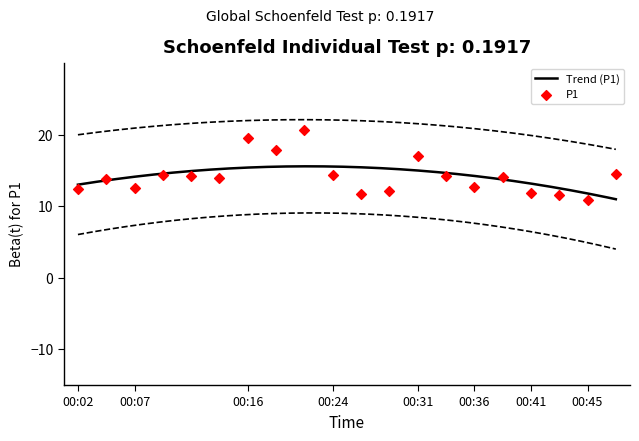

What is the change in value from 00:04 to 00:21?

+6.9